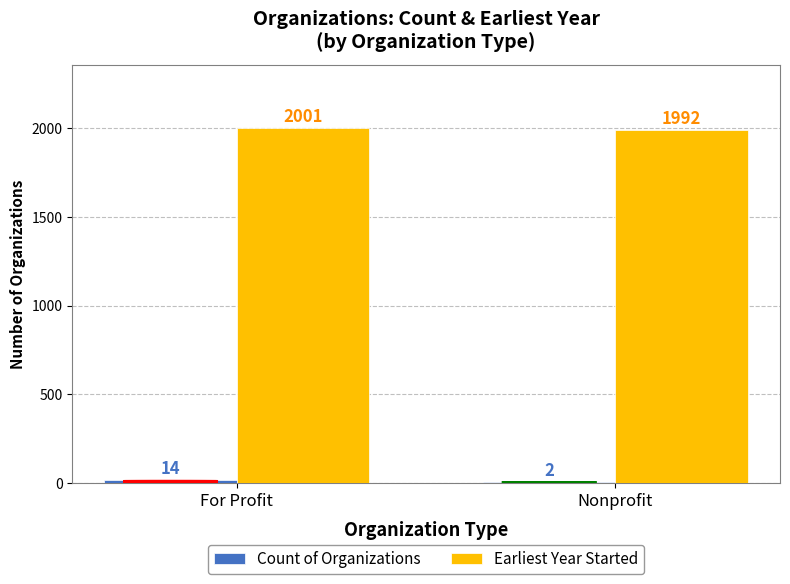

At which category is the sum across all series the highest?

For Profit